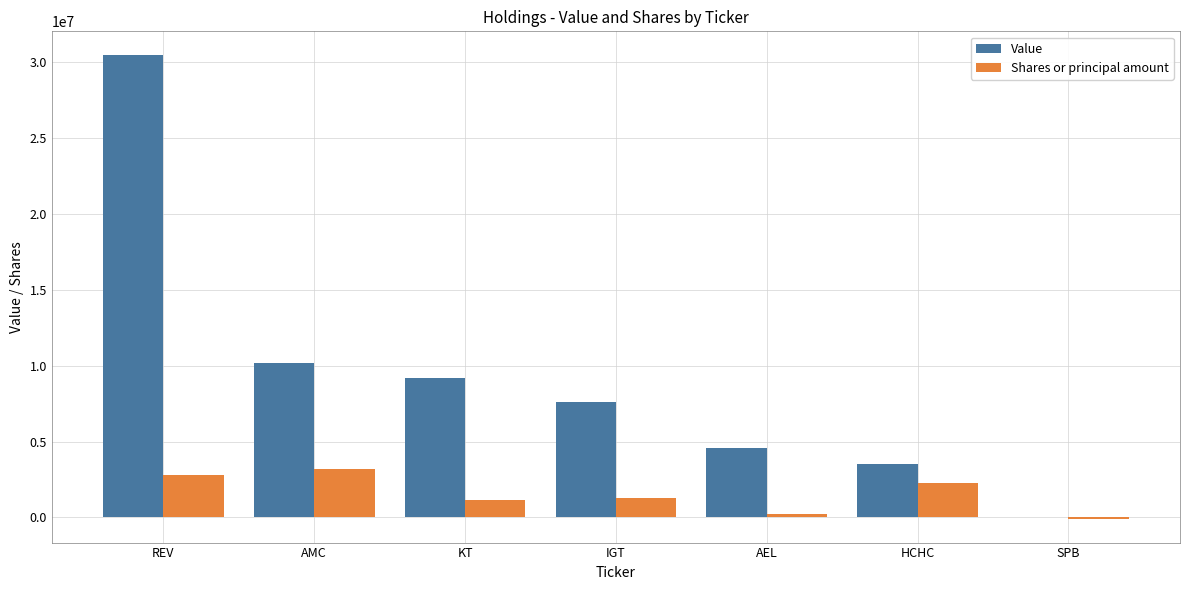

At which label does Value reach its peak?

REV